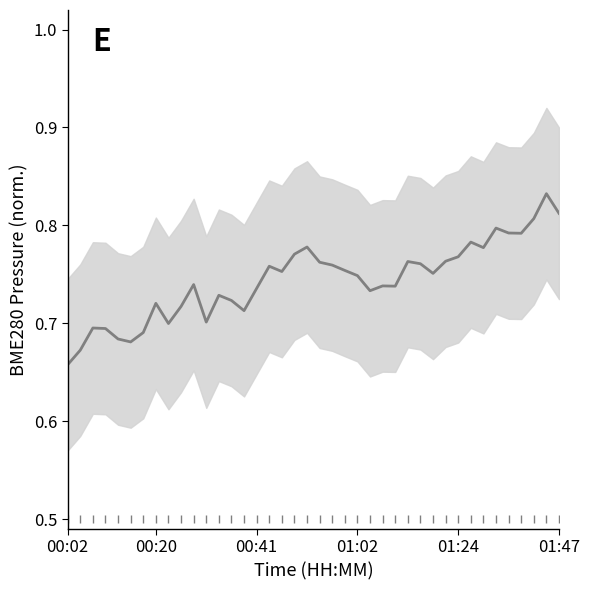

Reading left to right, what are all the values shown in this chart?

0.7	0.7	0.7	0.7	0.7	0.7	0.7	0.7	0.7	0.7	0.7	0.7	0.7	0.7	0.7	0.7	0.8	0.8	0.8	0.8	0.8	0.8	0.8	0.7	0.7	0.7	0.7	0.8	0.8	0.8	0.8	0.8	0.8	0.8	0.8	0.8	0.8	0.8	0.8	0.8